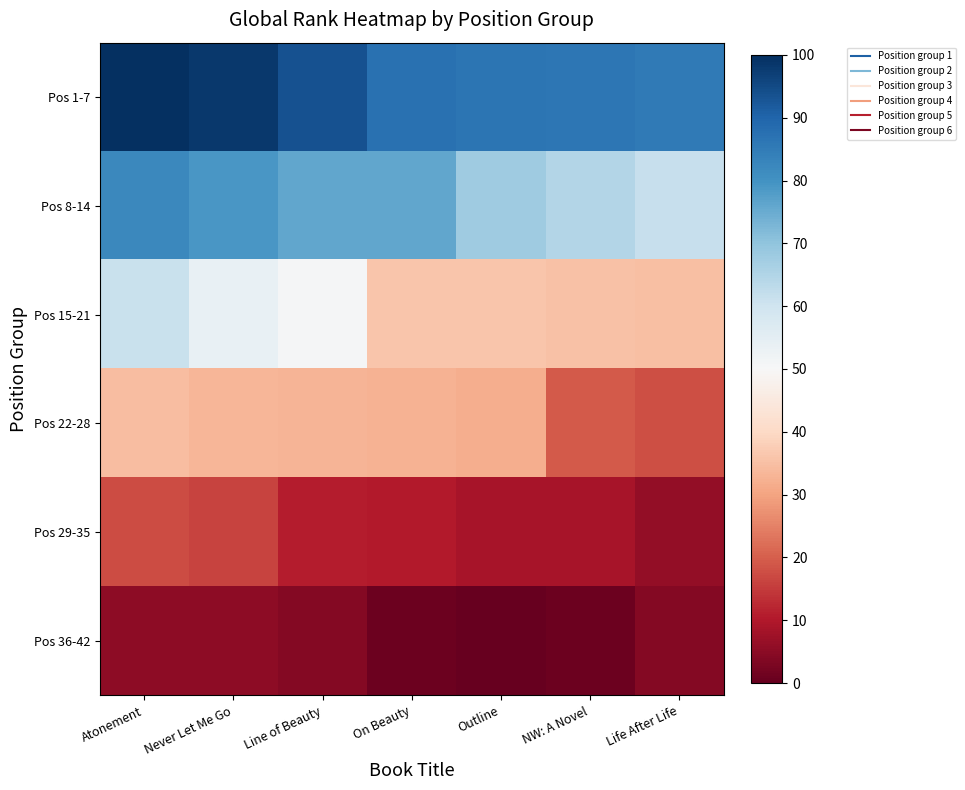

Which series has the largest total across all categories?

Pos 1-7